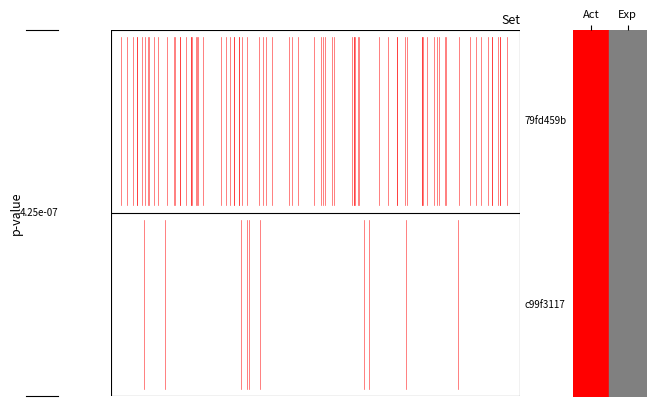

Which category has the highest value across all series?

Exp